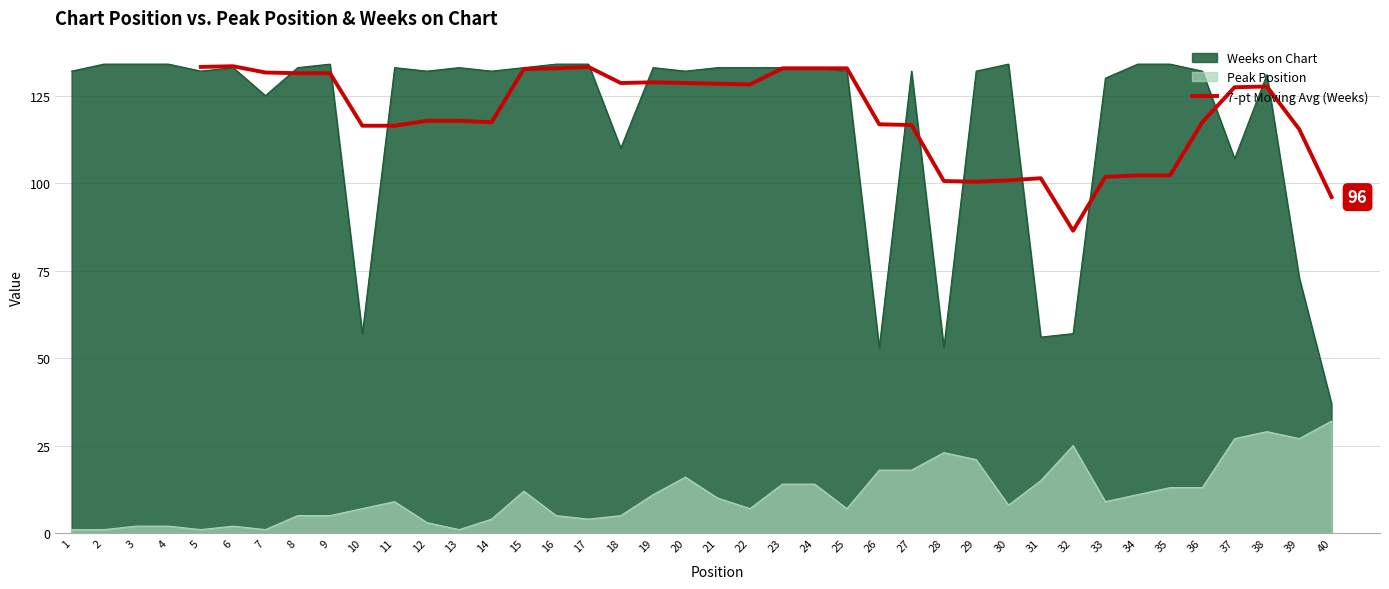

What is the minimum value for 7-pt Moving Avg (Weeks)?

86.4